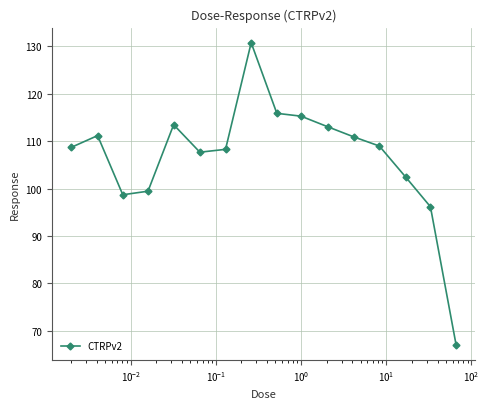

What is the difference between the second highest and minimum values?

48.8